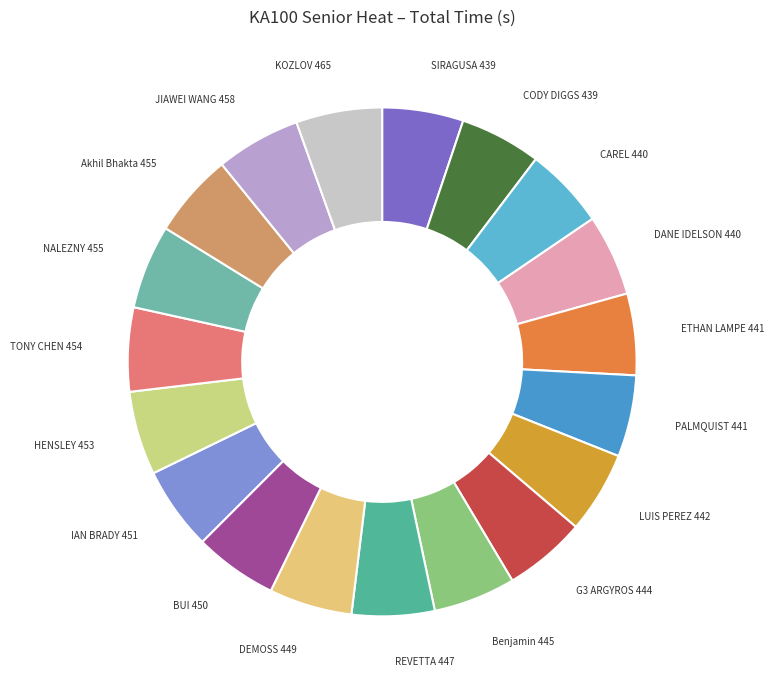

Rank the categories by value from highest to lowest.

SEBASTIAN KOZLOV, JIAWEI WANG, Akhil Bhakta, JOSEF NALEZNY, TONY CHEN, RICHARD HENSLEY, IAN BRADY, MAXIMILIAN BUI, AYRTON DEMOSS, BRETT REVETTA, Lanie Benjamin, G3 ARGYROS, LUIS PEREZ, REHN PALMQUIST, ETHAN LAMPE, DANE IDELSON, TIMOTHY CAREL, CODY DIGGS, ALEX SIRAGUSA